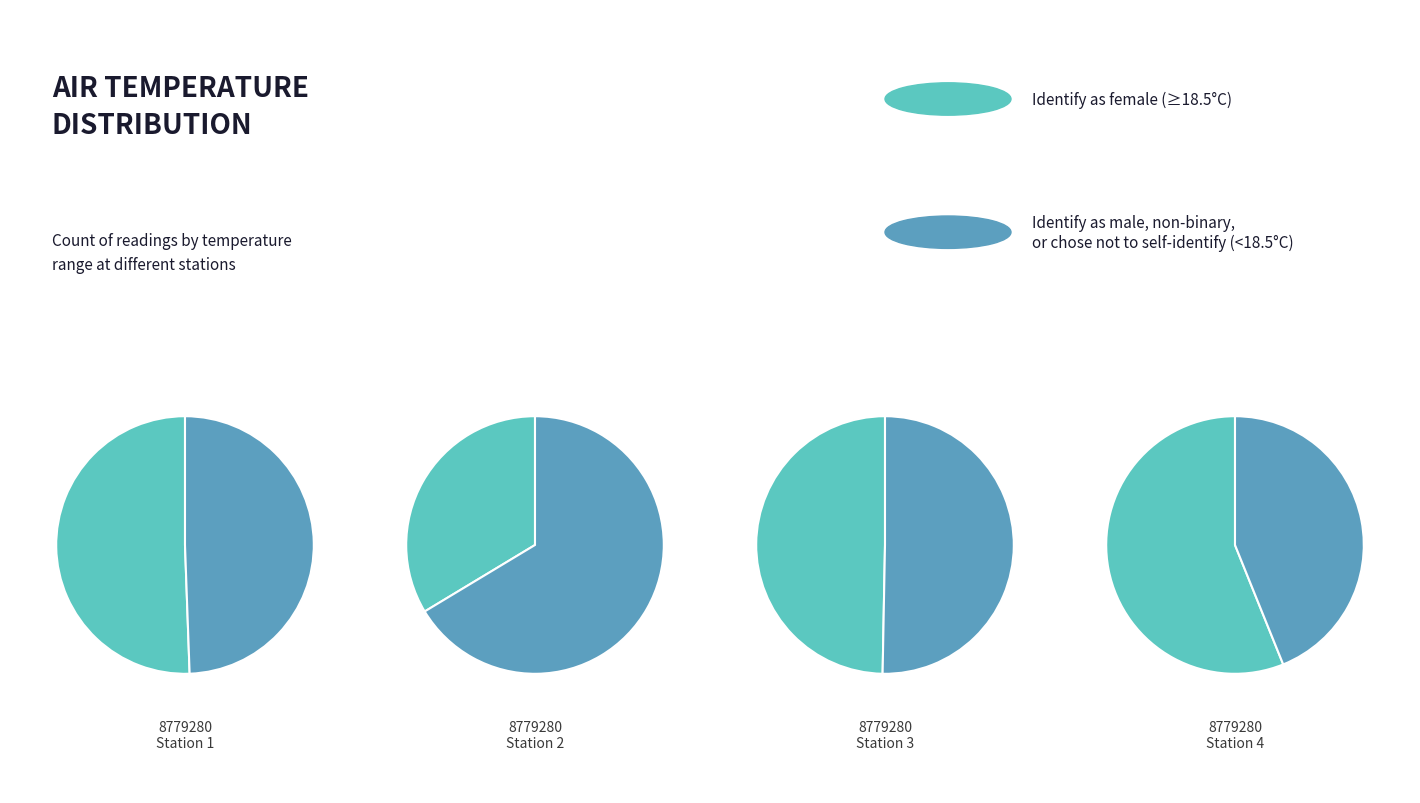

How many slices are in this pie chart?

8